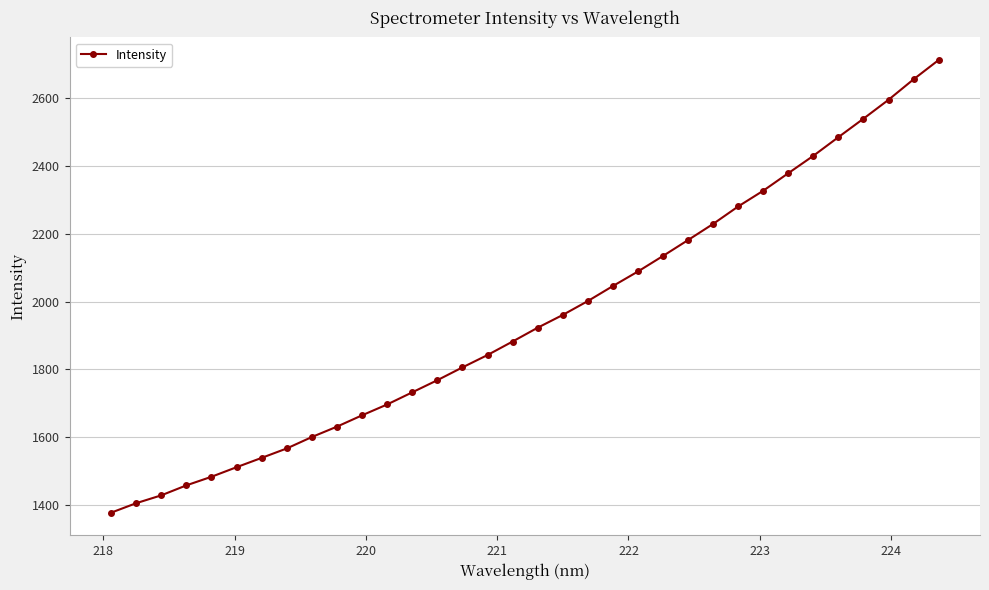

What is the value of the 12th point from the left?

1696.8